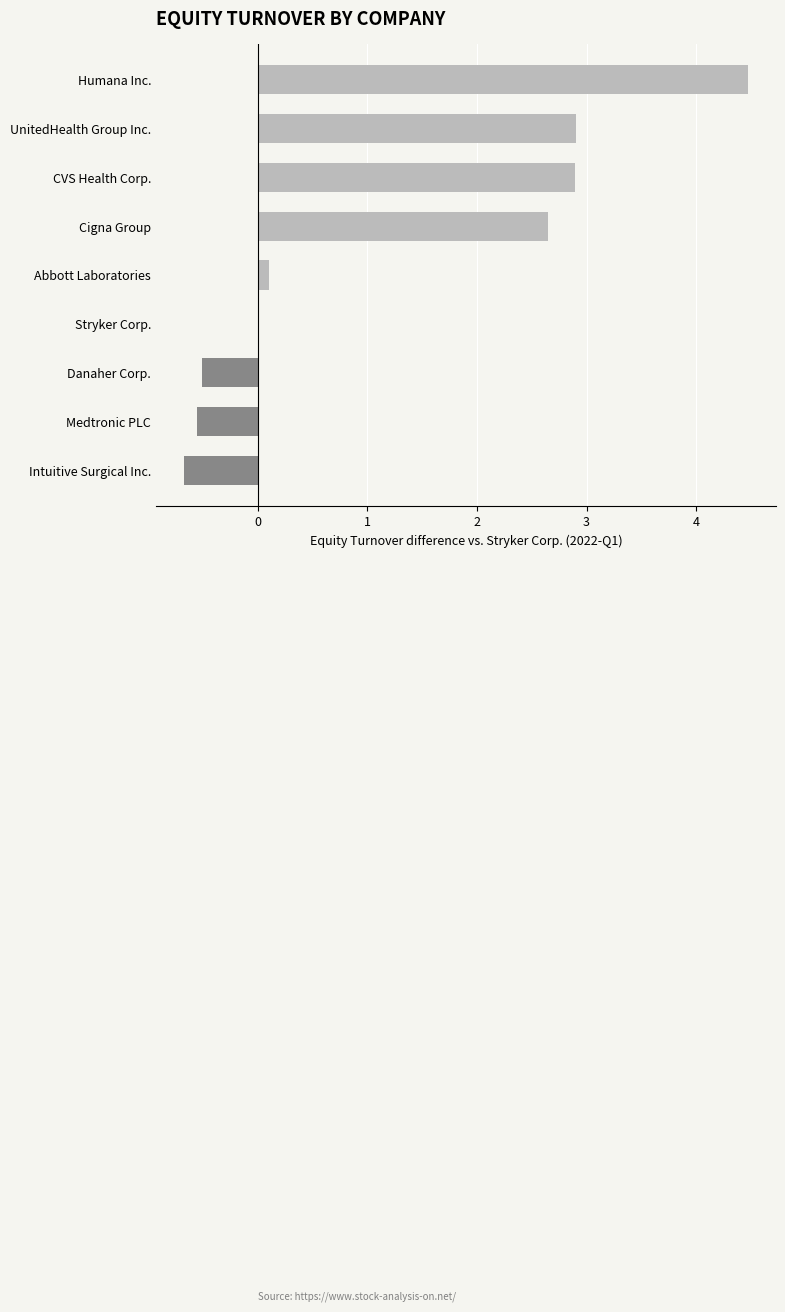

What is the change in value from Stryker Corp. to CVS Health Corp.?

+2.9